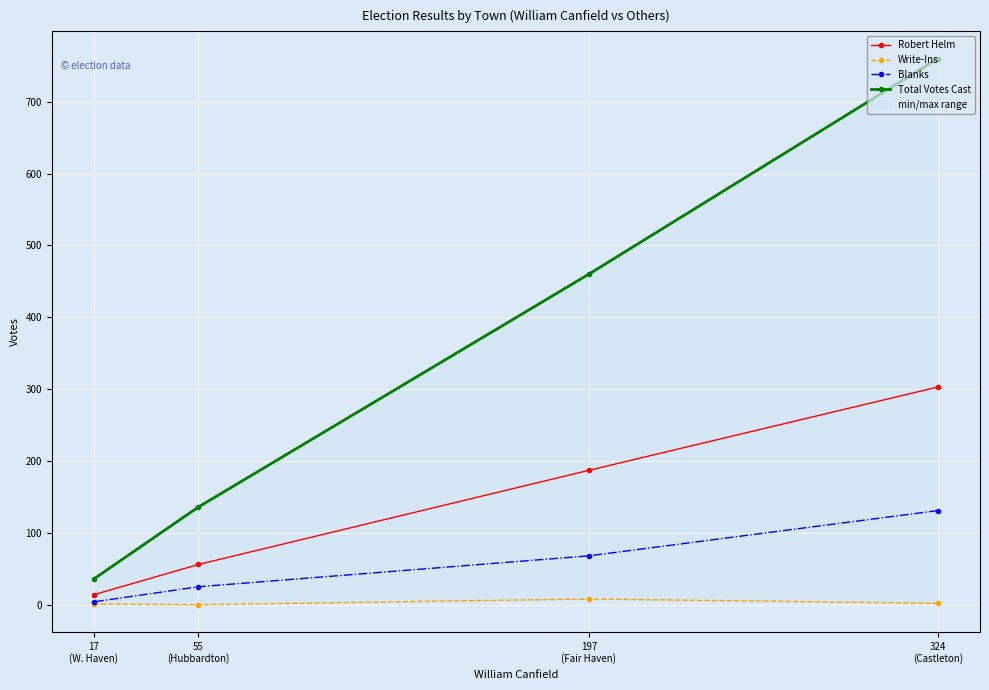

Count the Robert Helm values in the range 56 to 303.

3